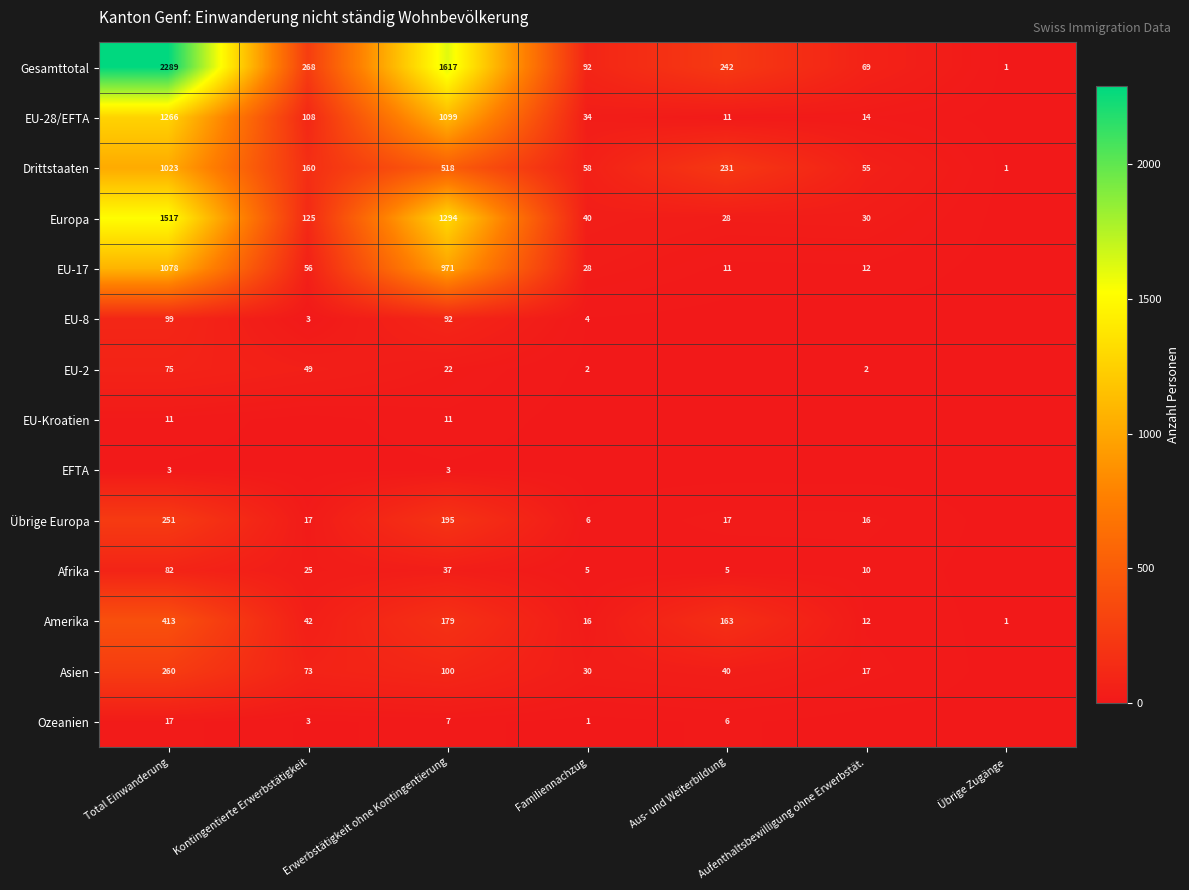

What is the sum of the Afrika values at Aufenthaltsbewilligung ohne Erwerbstät. and Kontingentierte Erwerbstätigkeit?

35